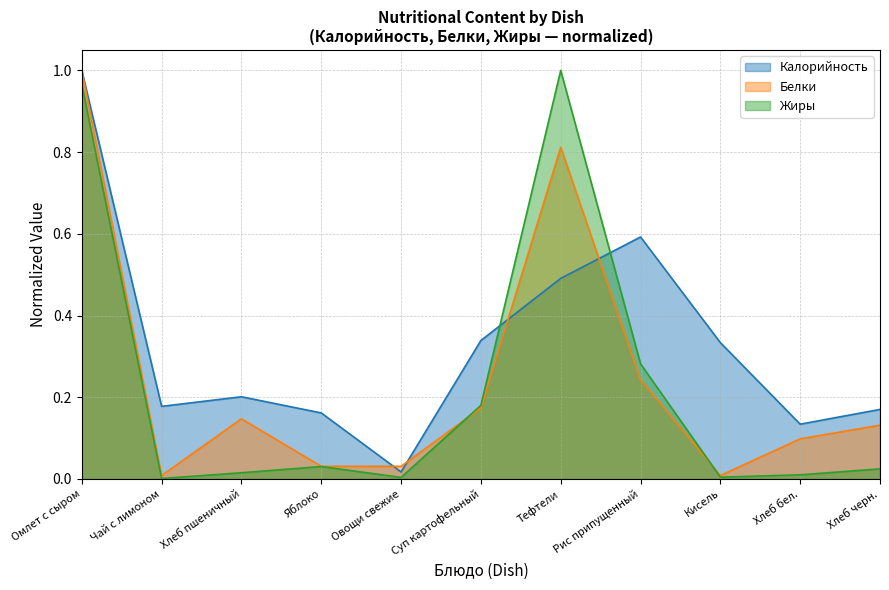

What is the label of the 8th point from the right?

Яблоко